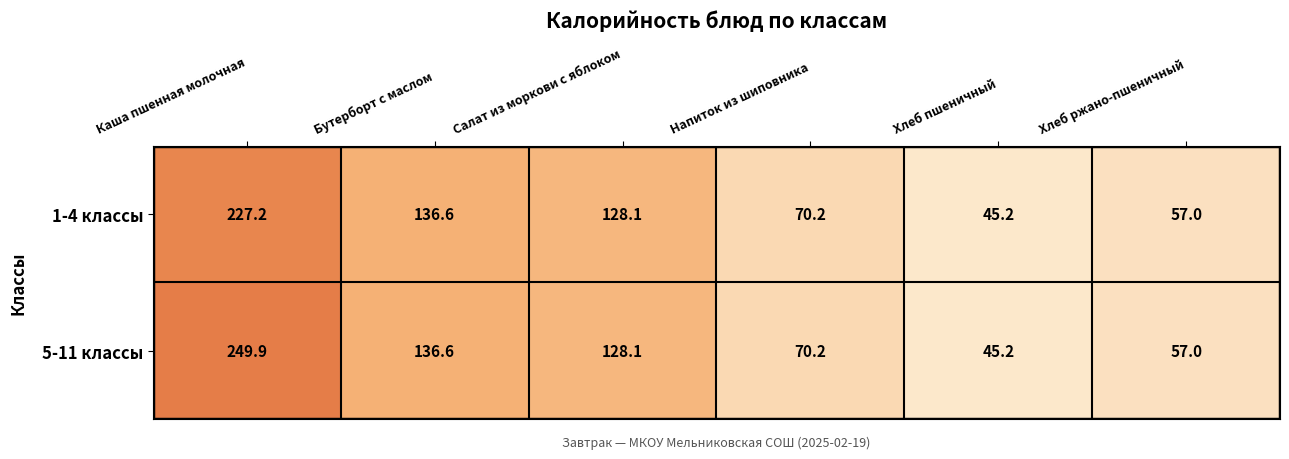

Which category has the lowest value across all series?

Хлеб пшеничный